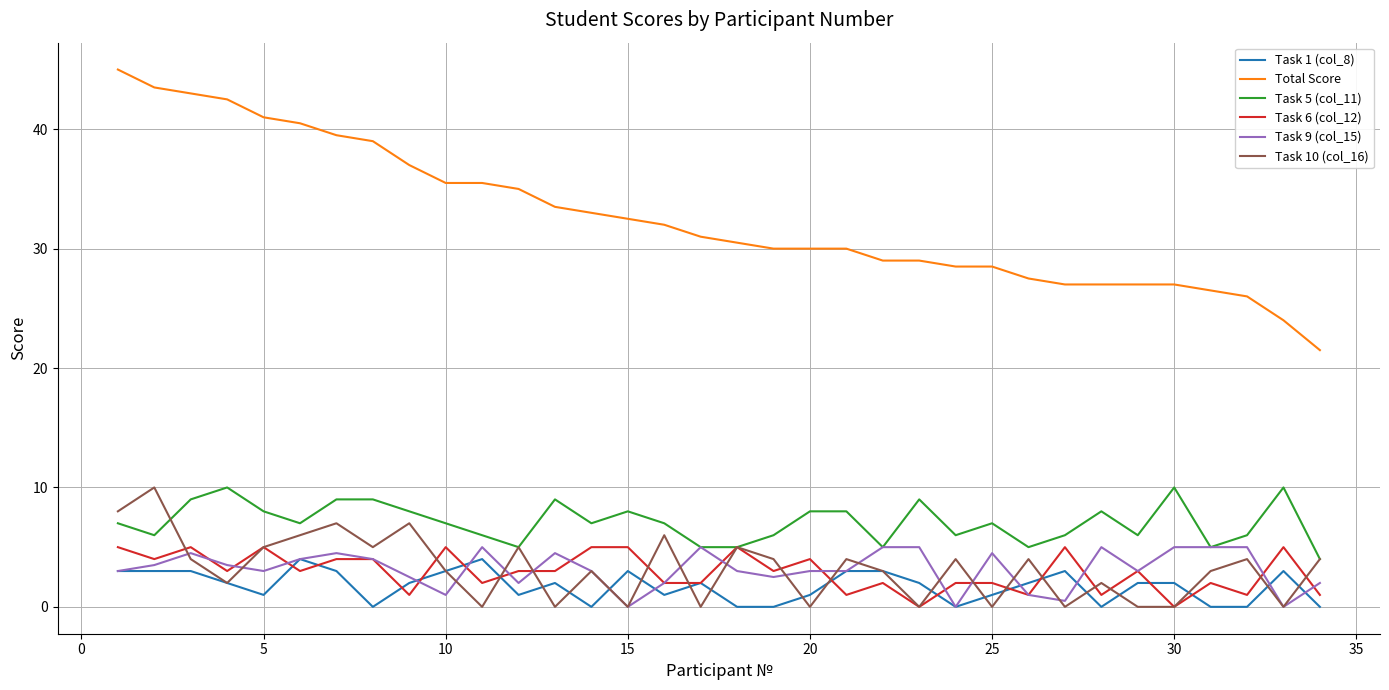

What is the greatest value displayed?

45.0